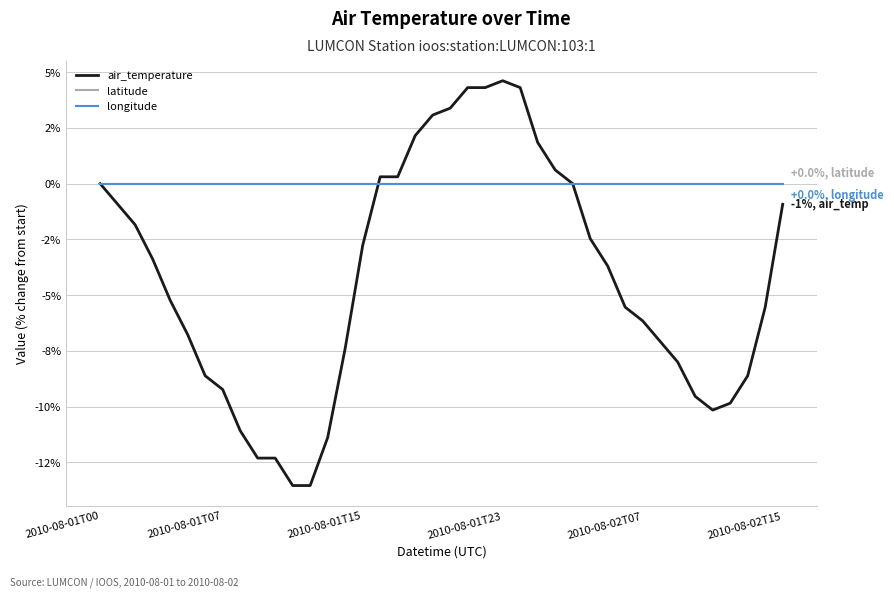

Which series has the largest total across all categories?

latitude